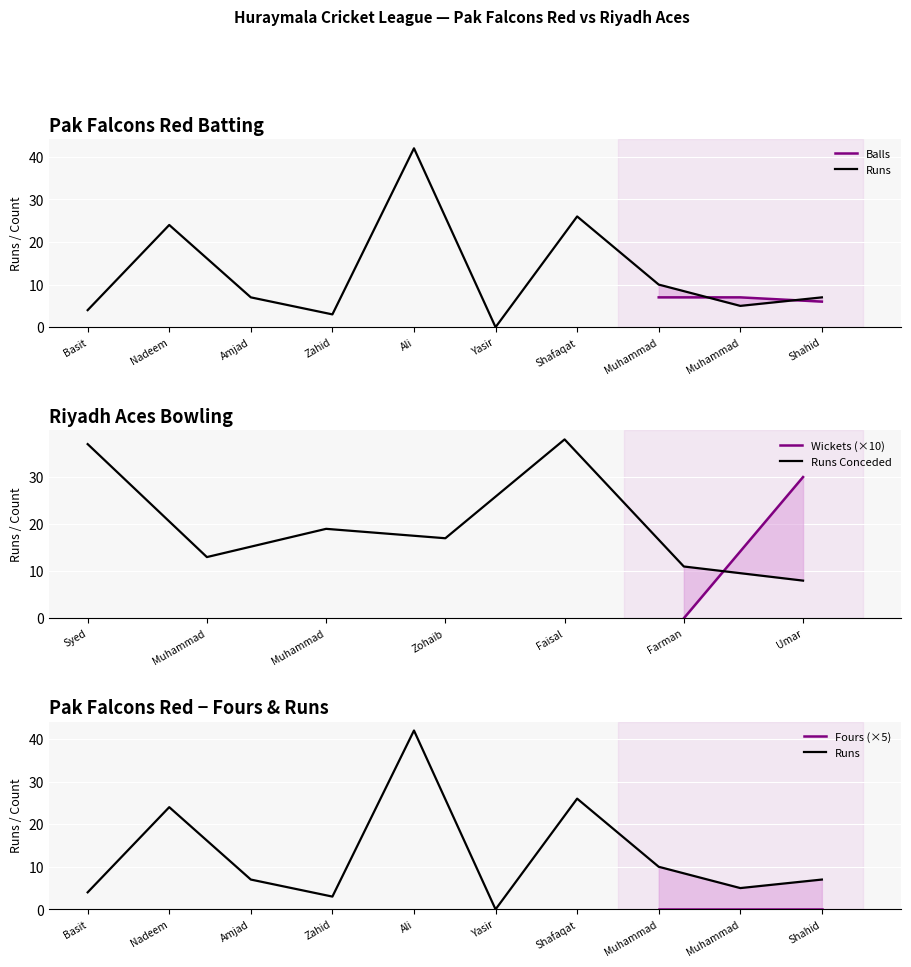

The Balls series shows 8 at 6. True or false?

False